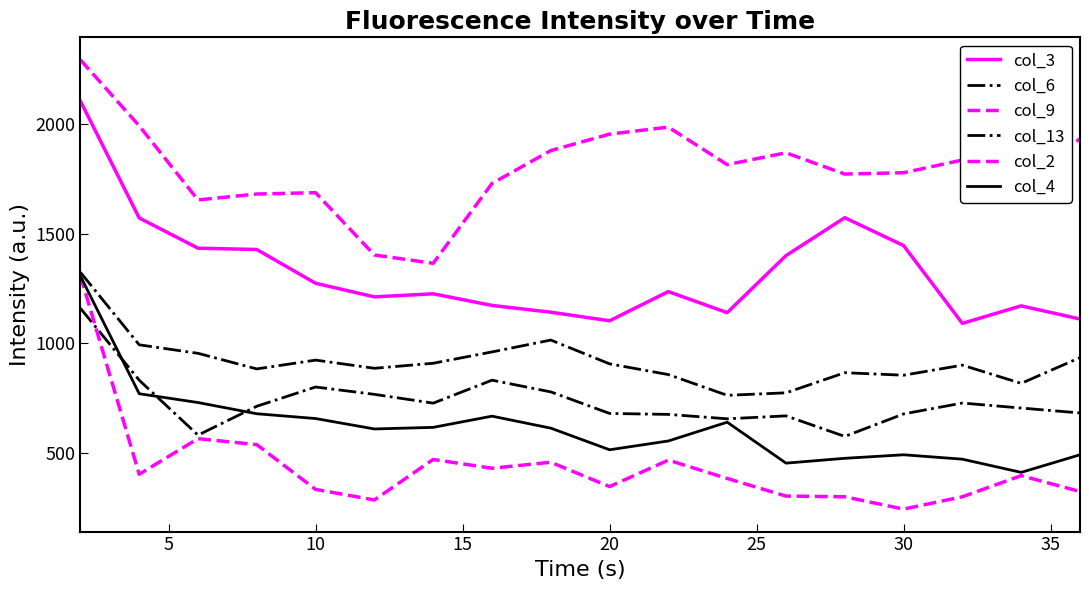

Is this an area chart (filled region under the line)?

No